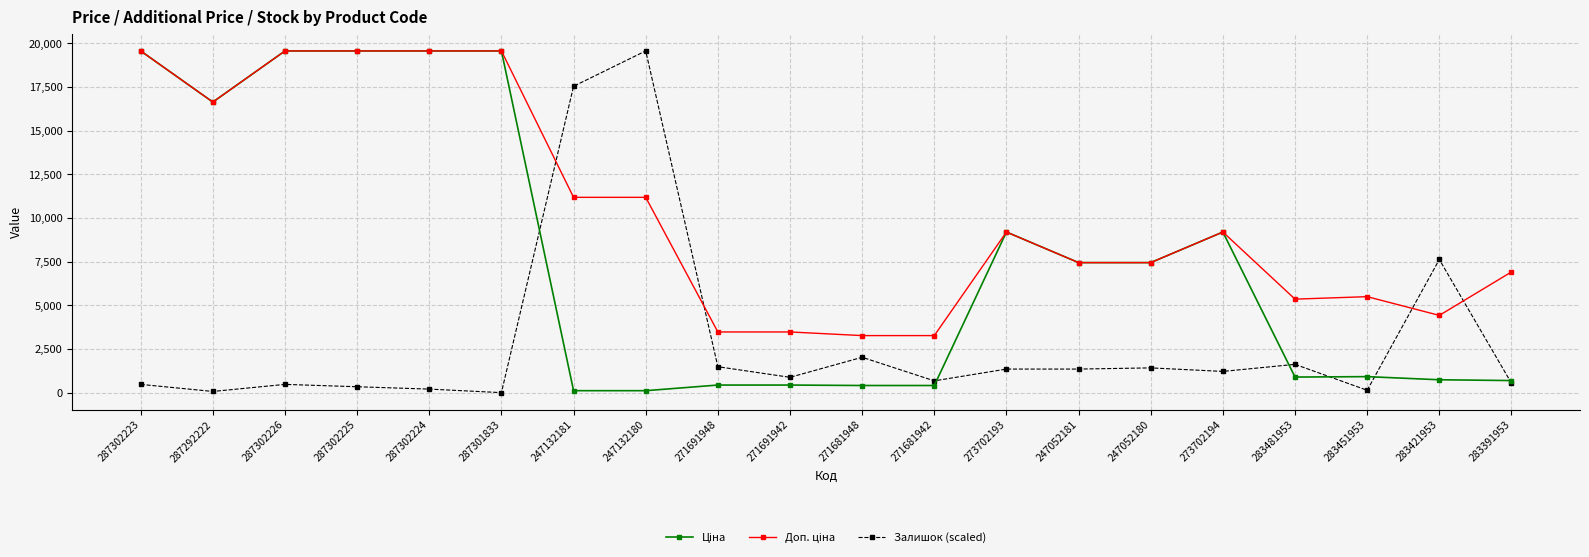

At how many categories does at least one series exceed 8582?

10